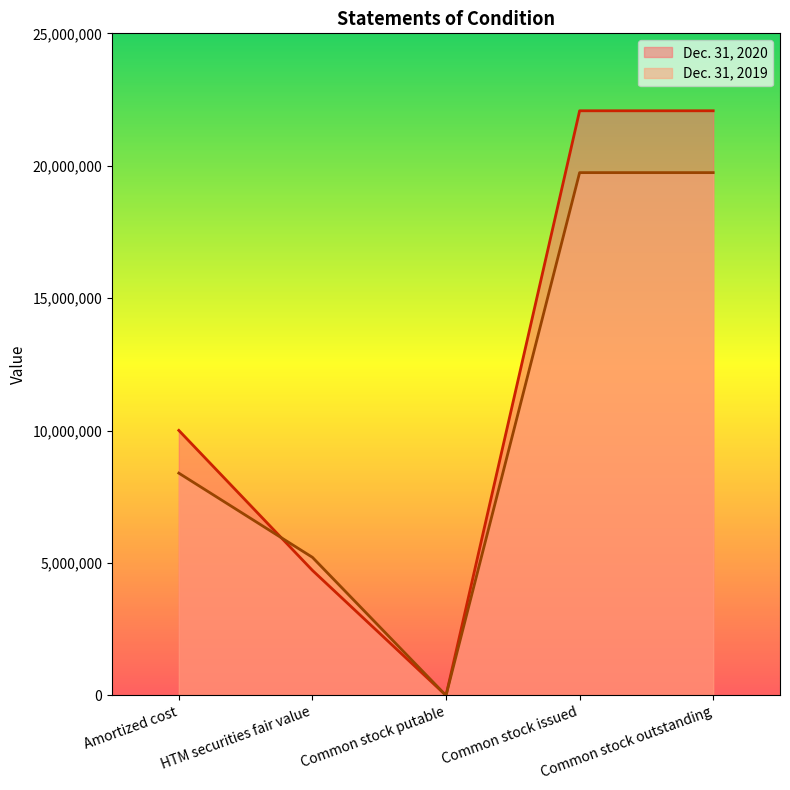

Which series has the widest spread of values?

Dec. 31, 2020